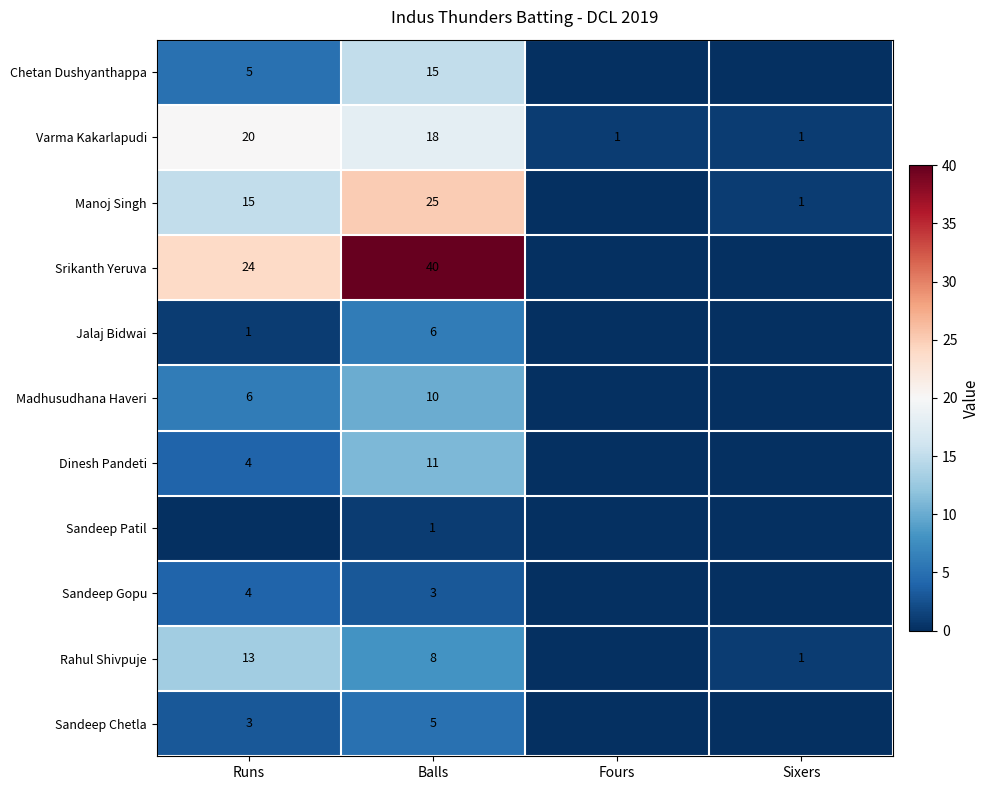

True or false: Manoj Singh has a value of 42 at Balls.

False